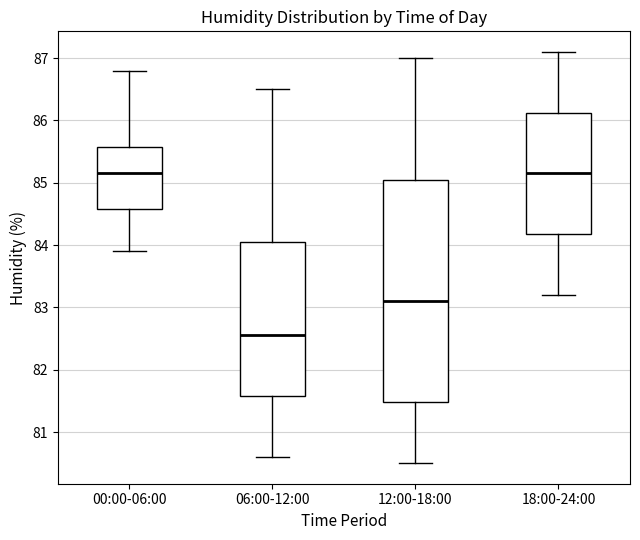

Which box's median line is the lowest?

06:00-12:00